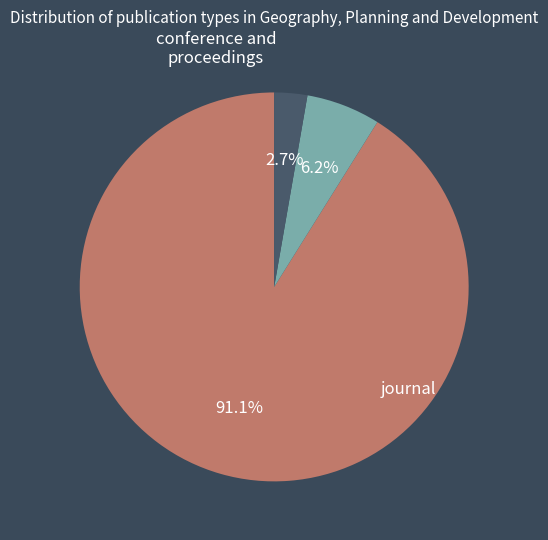

Between trade journal and journal, which is larger?

journal